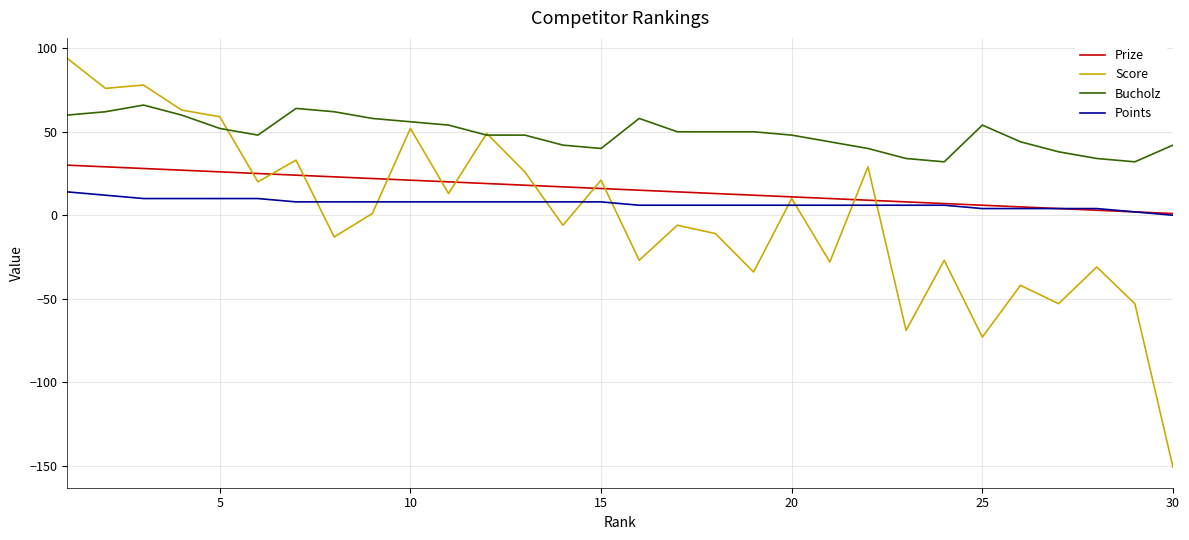

Rank the series by their maximum value, from highest to lowest.

Score, Bucholz, Prize, Points